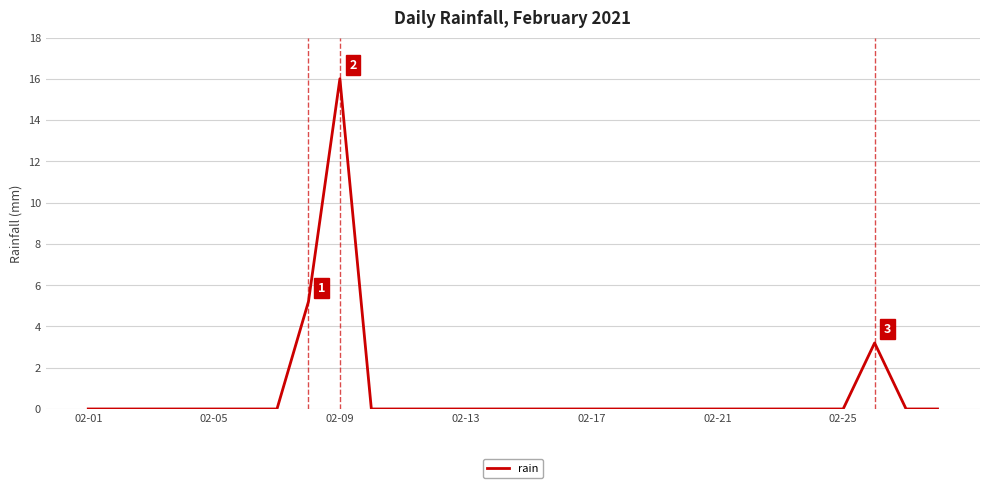

Does the chart display data point markers on the line(s)?

No